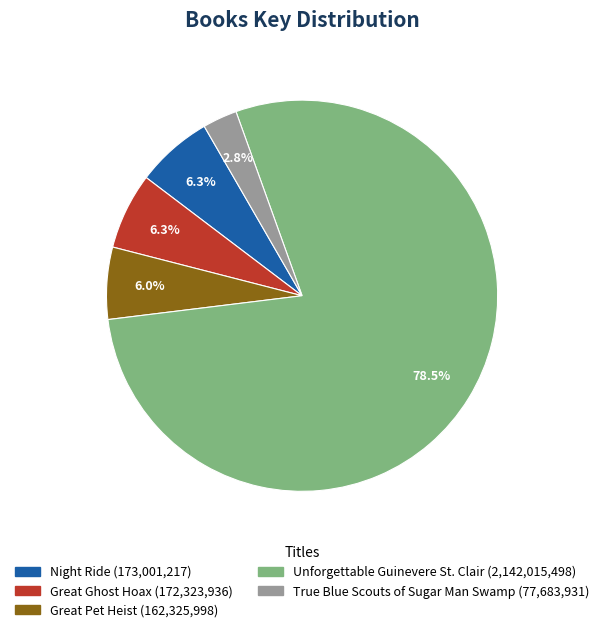

Does Unforgettable Guinevere St. Clair account for over 50% of the chart?

Yes